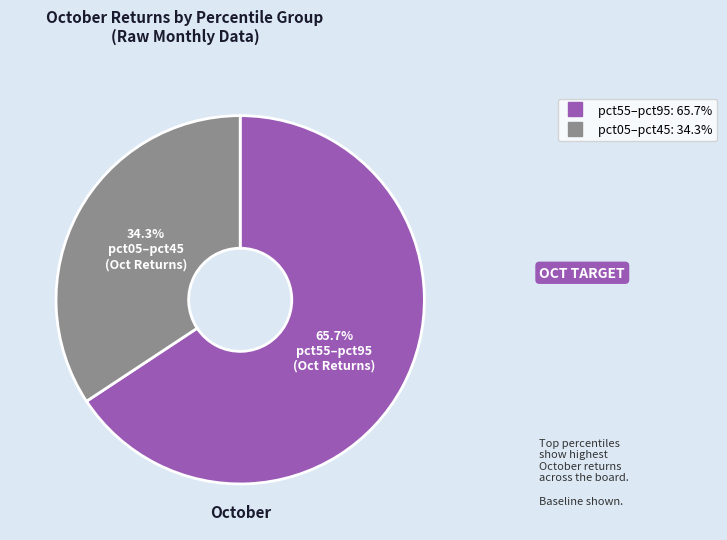

Is there a majority slice in this chart?

Yes